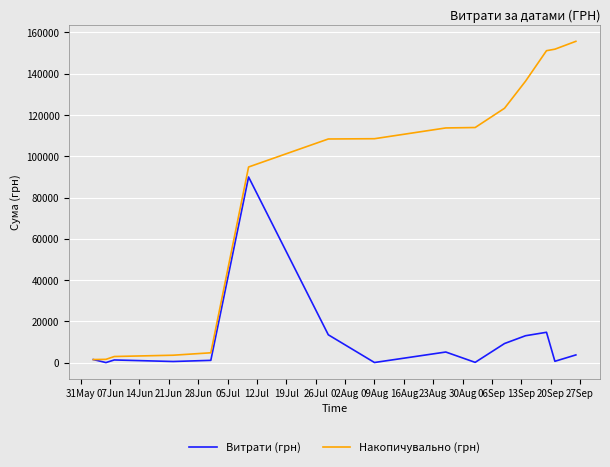

What is the greatest value displayed?

155716.4